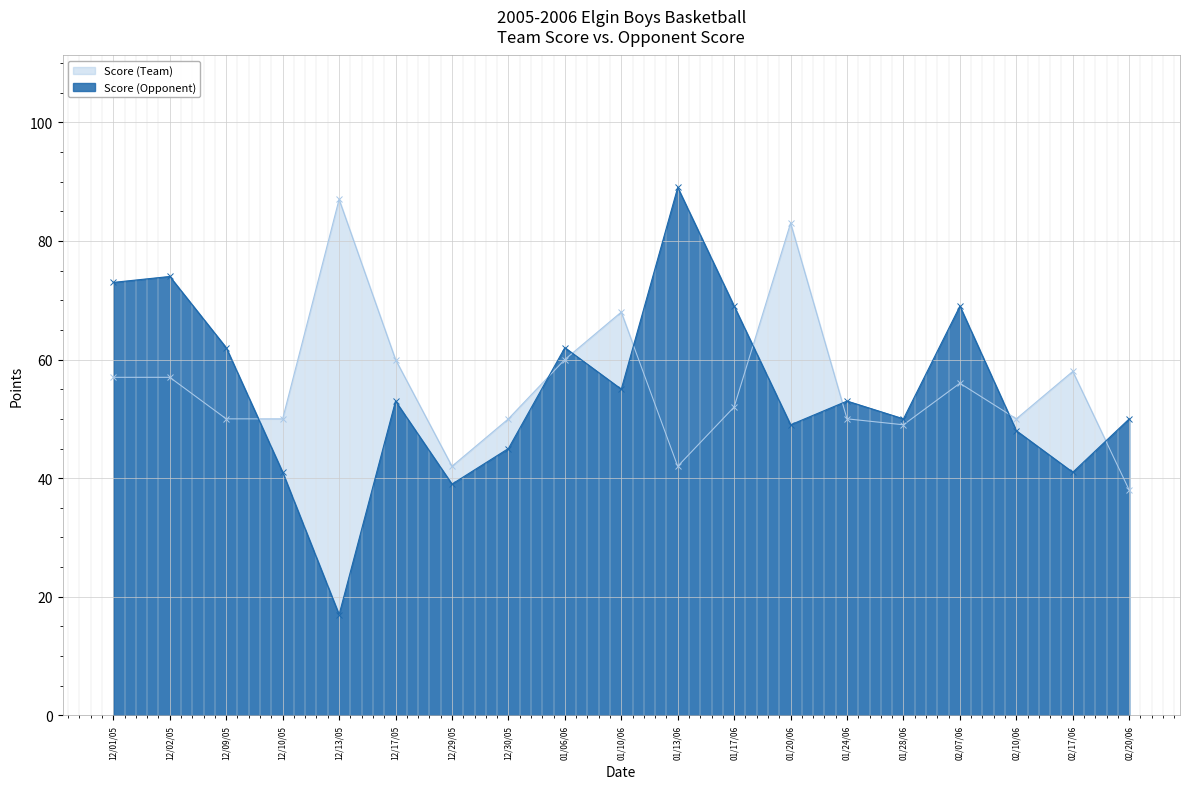

How many lines are shown in the chart?

2